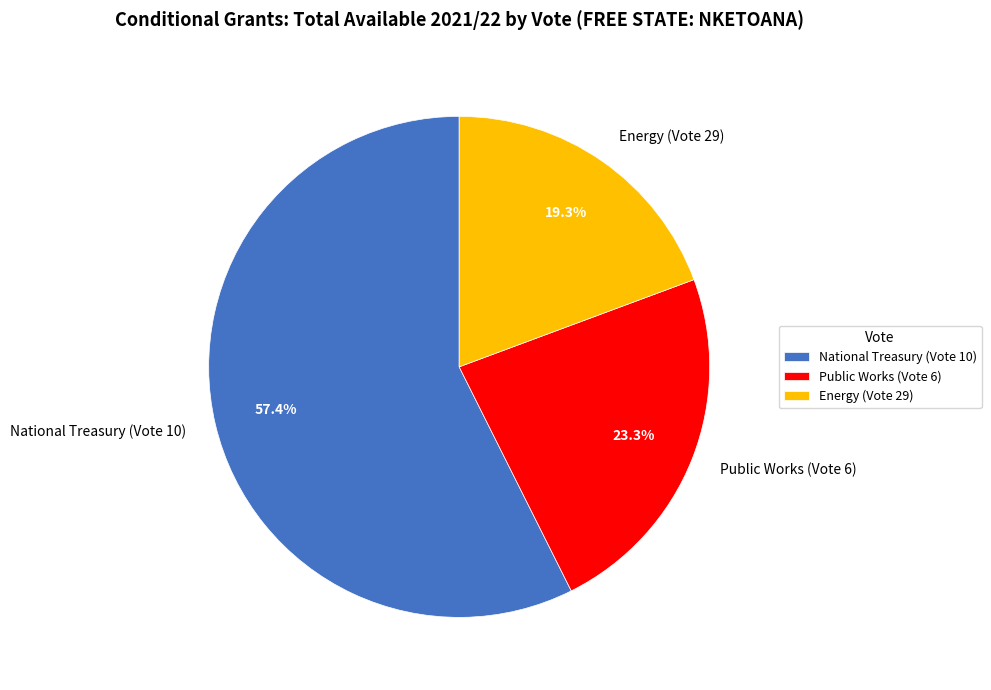

To the nearest percent, what is the average slice percentage?

33%